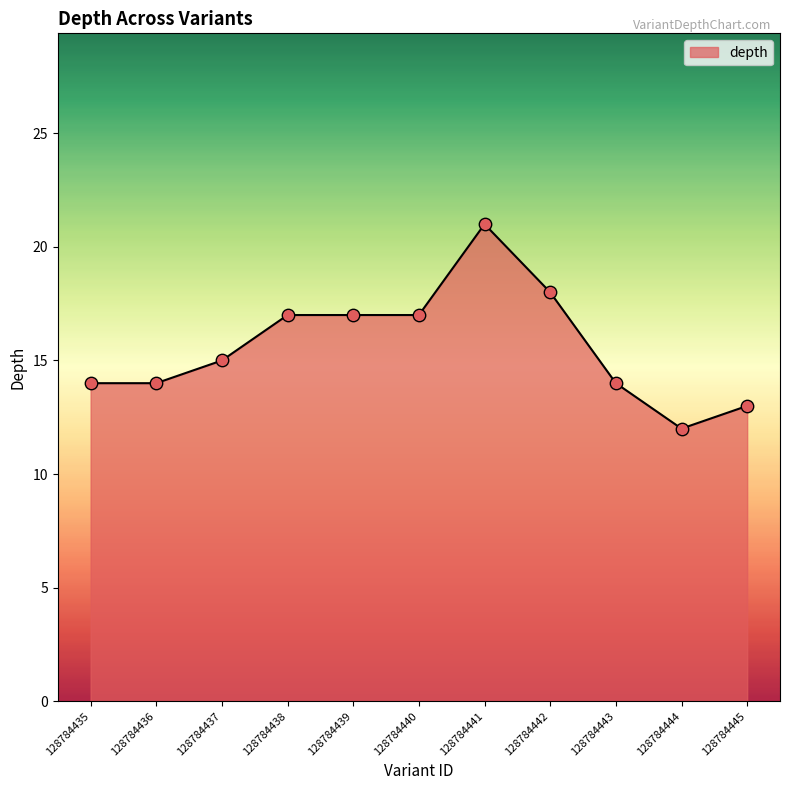

What is the ratio of the value at 128784443 to the value at 128784444?

1.2